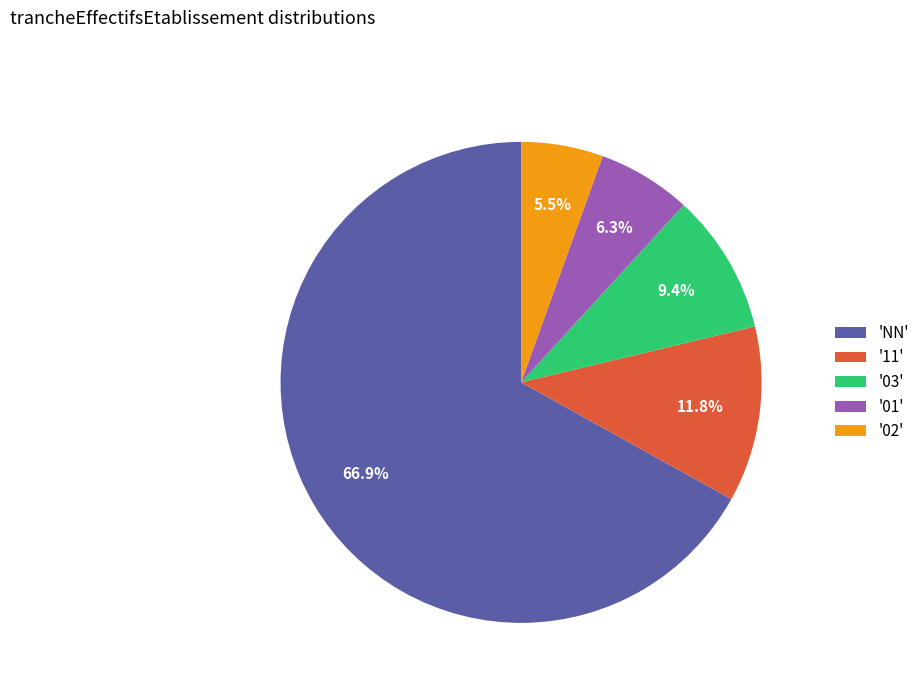

What is the smallest slice in the pie chart?

'02'